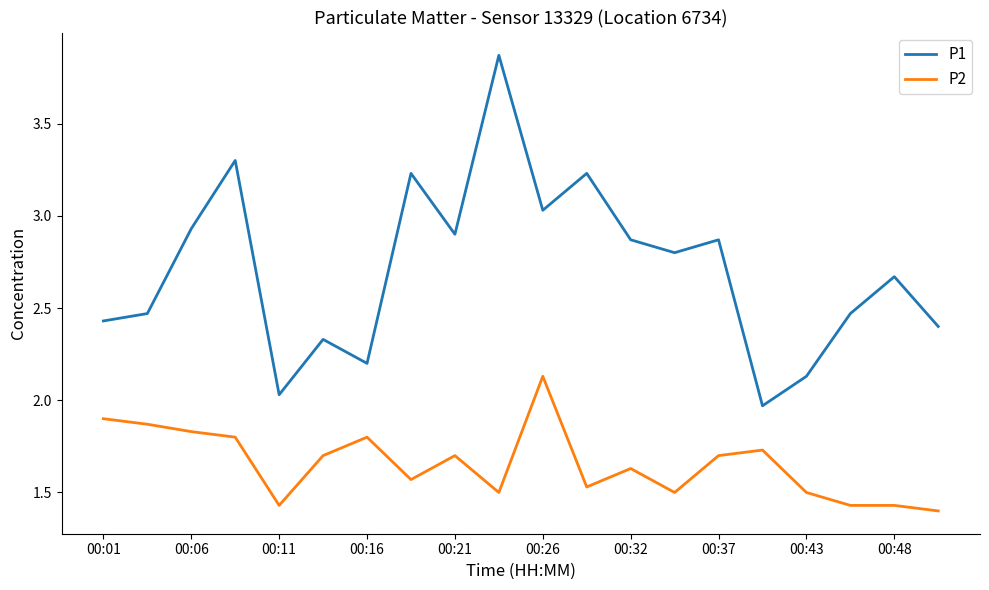

True or false: P1 and P2 cross at least once.

False